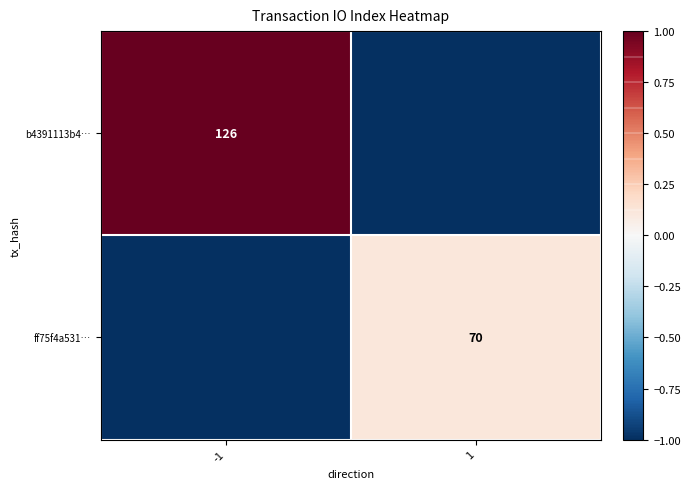

The b4391113b4… series shows 126 at -1. True or false?

True